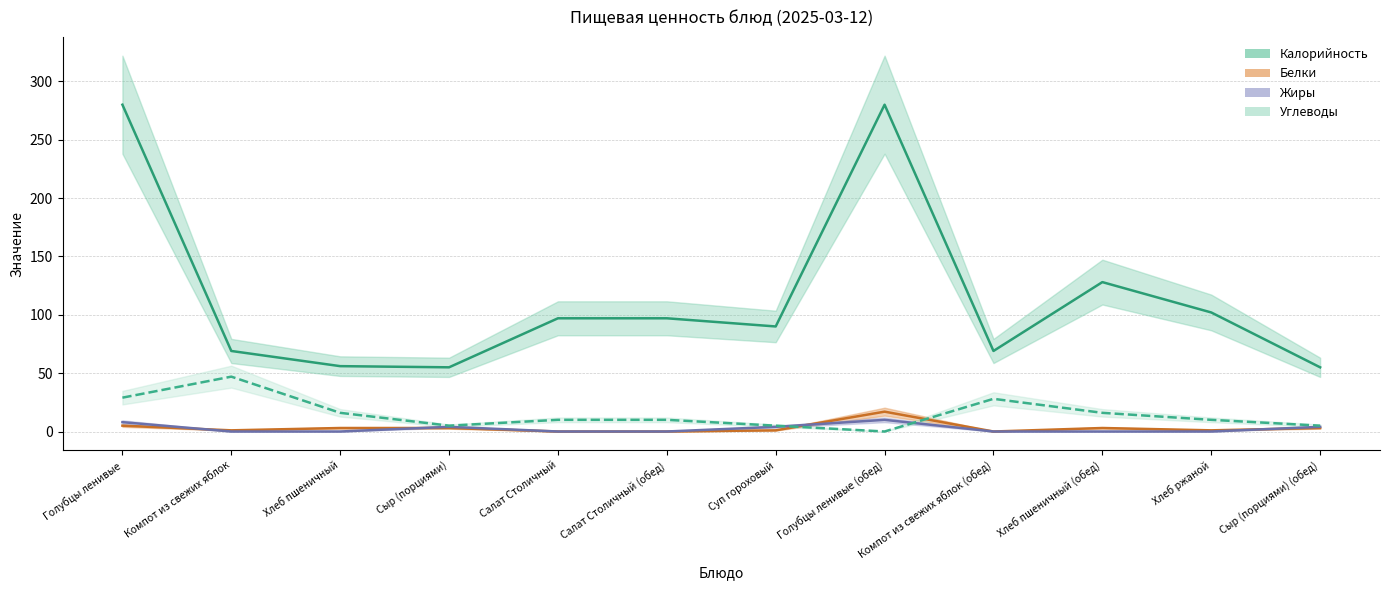

What is the sum of all Жиры values?

30